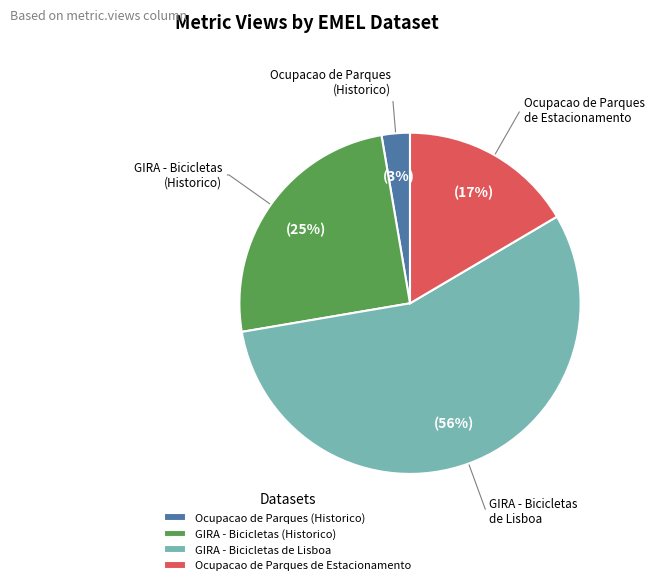

Count the number of slices in the pie.

4